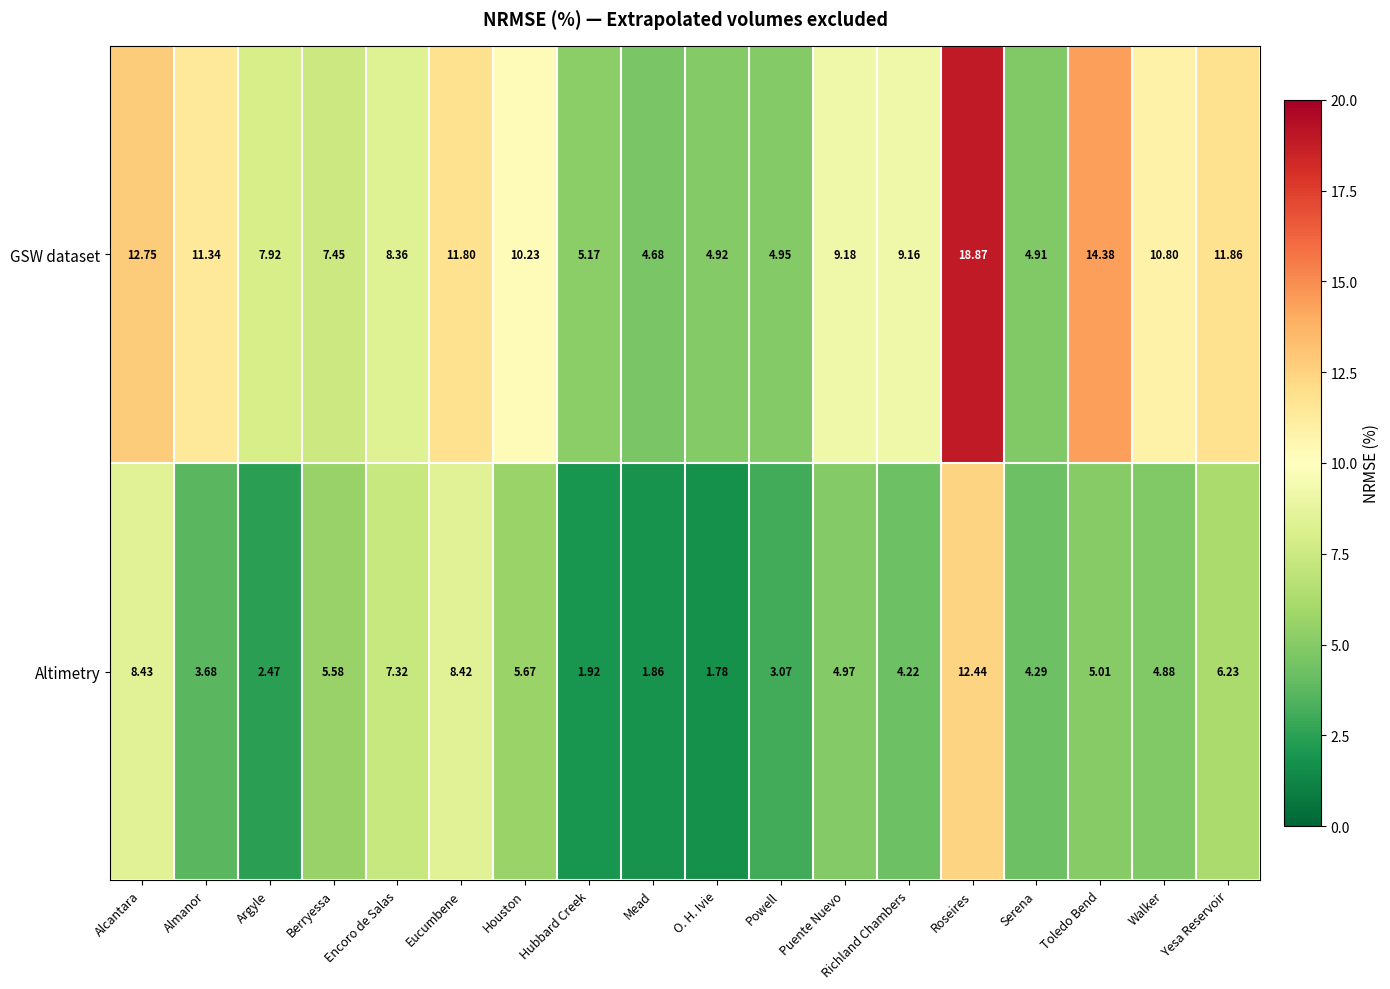

Which category has the lowest value across all series?

O. H. Ivie